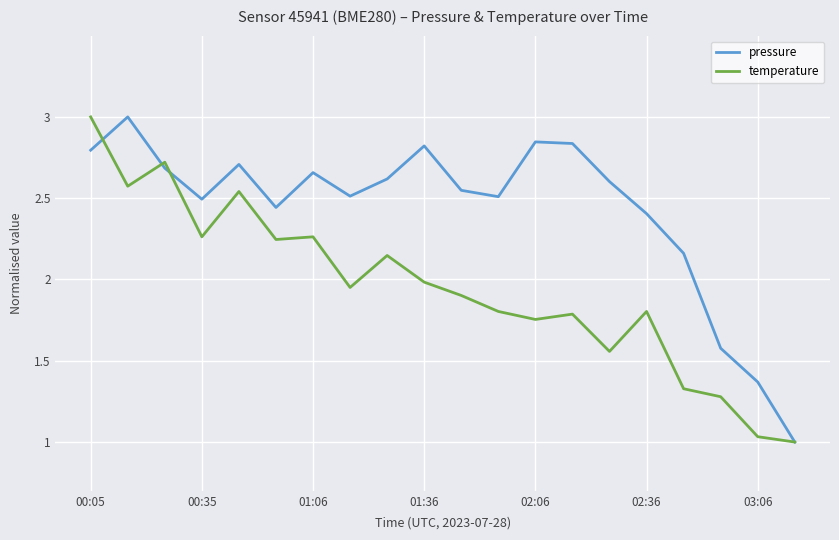

What is the maximum value for pressure?

3.0